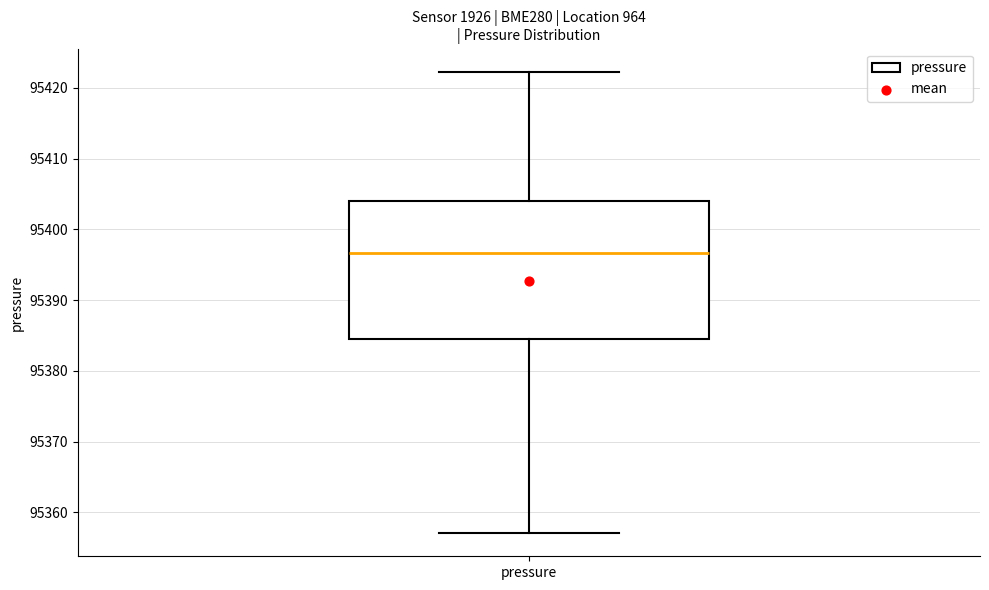

Read this box plot against the y-axis: the position of the median line, the range covered by the box, and the ends of both whiskers. The values are not printed on the chart, so give them approximately, as read against the axis.

median 95397, box 95385 to 95404, whiskers 95357 to 95422